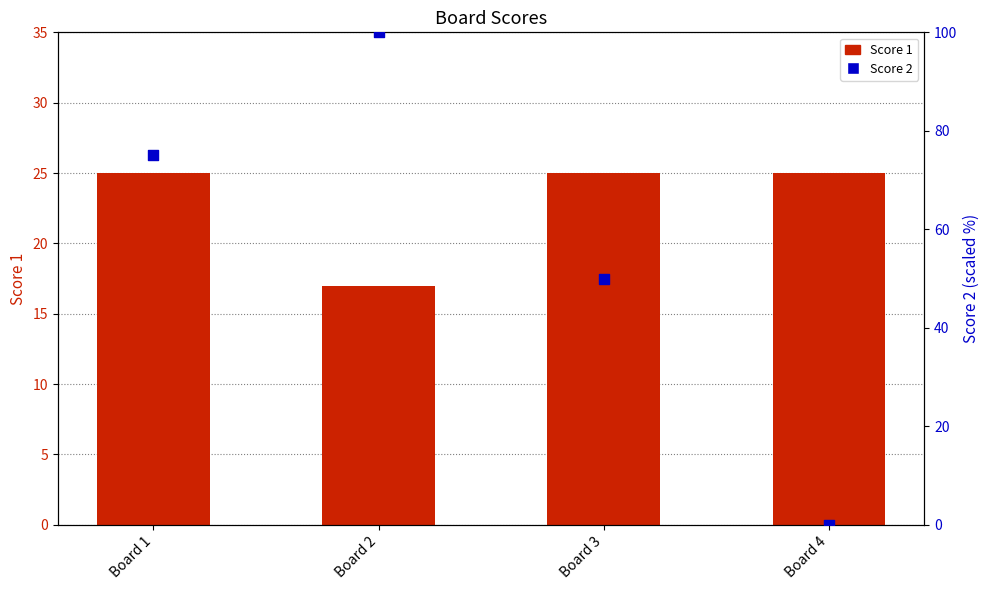

What are all the series names shown in the legend?

Score 1, Score 2